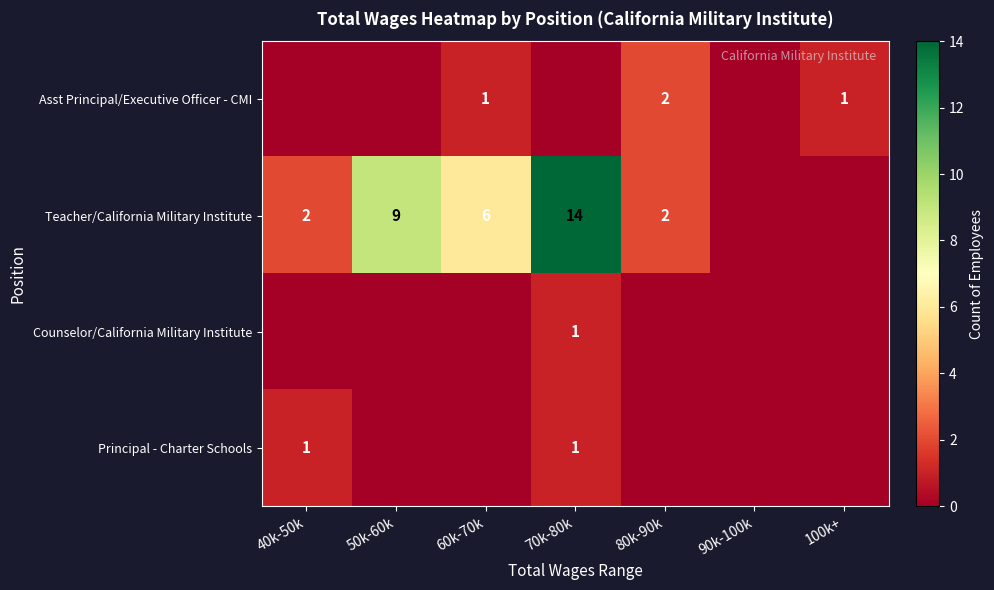

Is the value of Teacher/California Military Institute at 60k-70k greater than the value of Asst Principal/Executive Officer - CMI at 80k-90k?

Yes